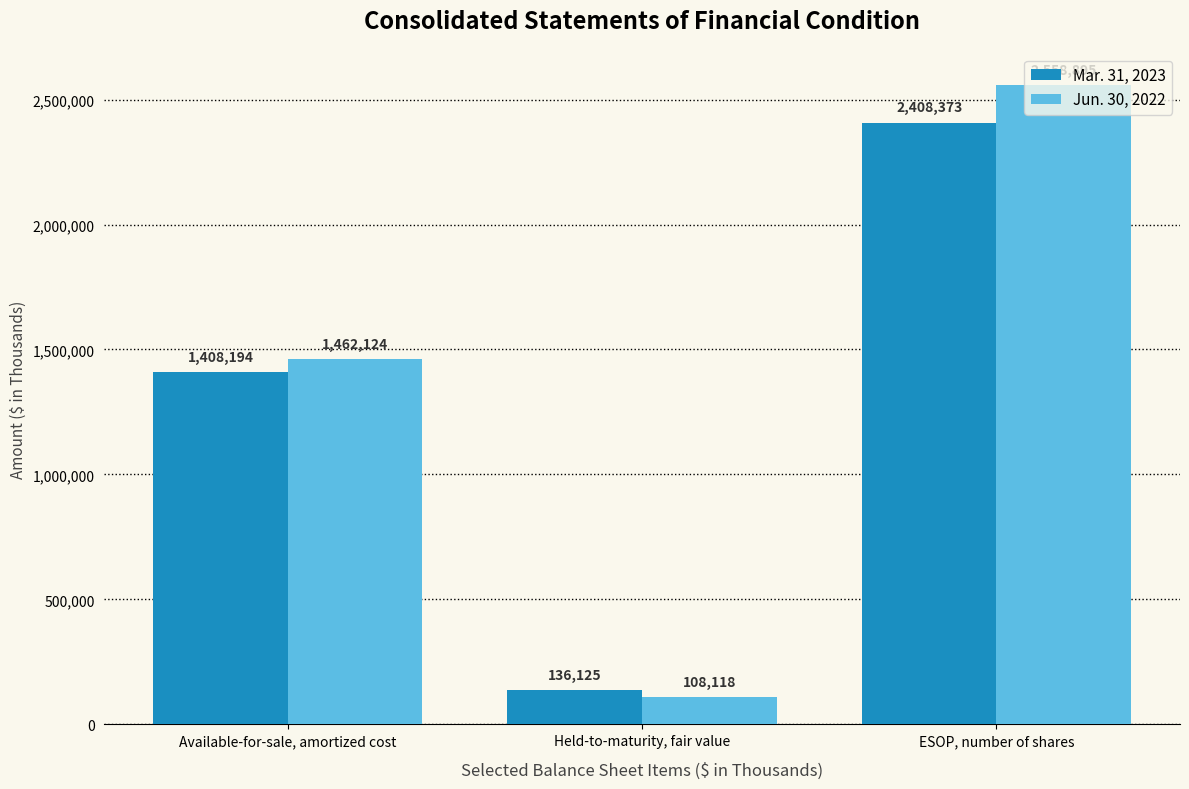

What is the value of the Jun. 30, 2022 bar at the 3rd from the left?

2558895